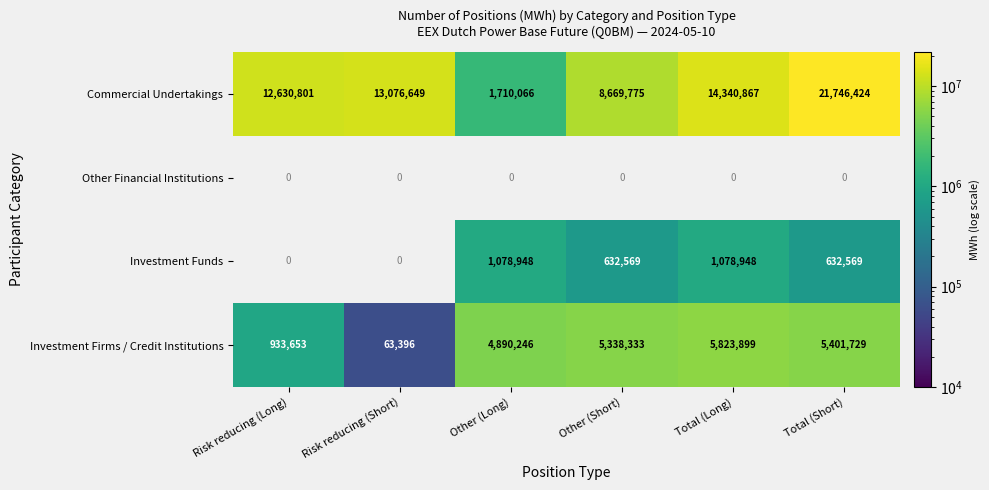

At which label does Commercial Undertakings reach its minimum?

Other (Long)